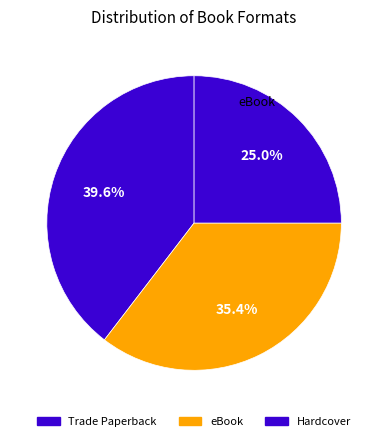

Is there any slice that represents more than half of the pie?

No